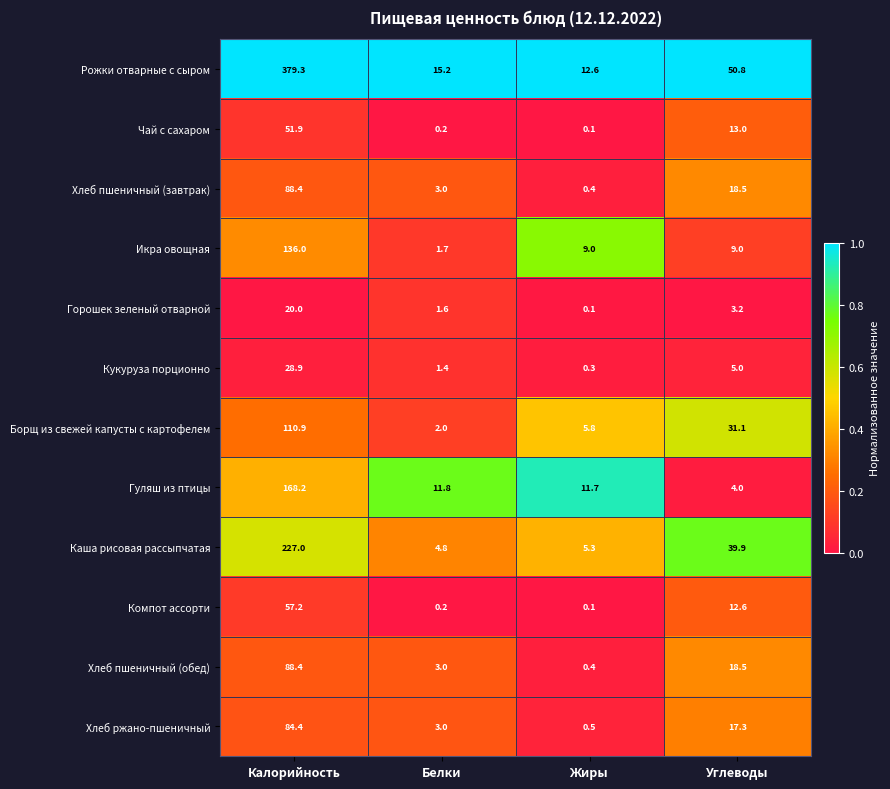

Which series has the widest spread of values?

Рожки отварные с сыром